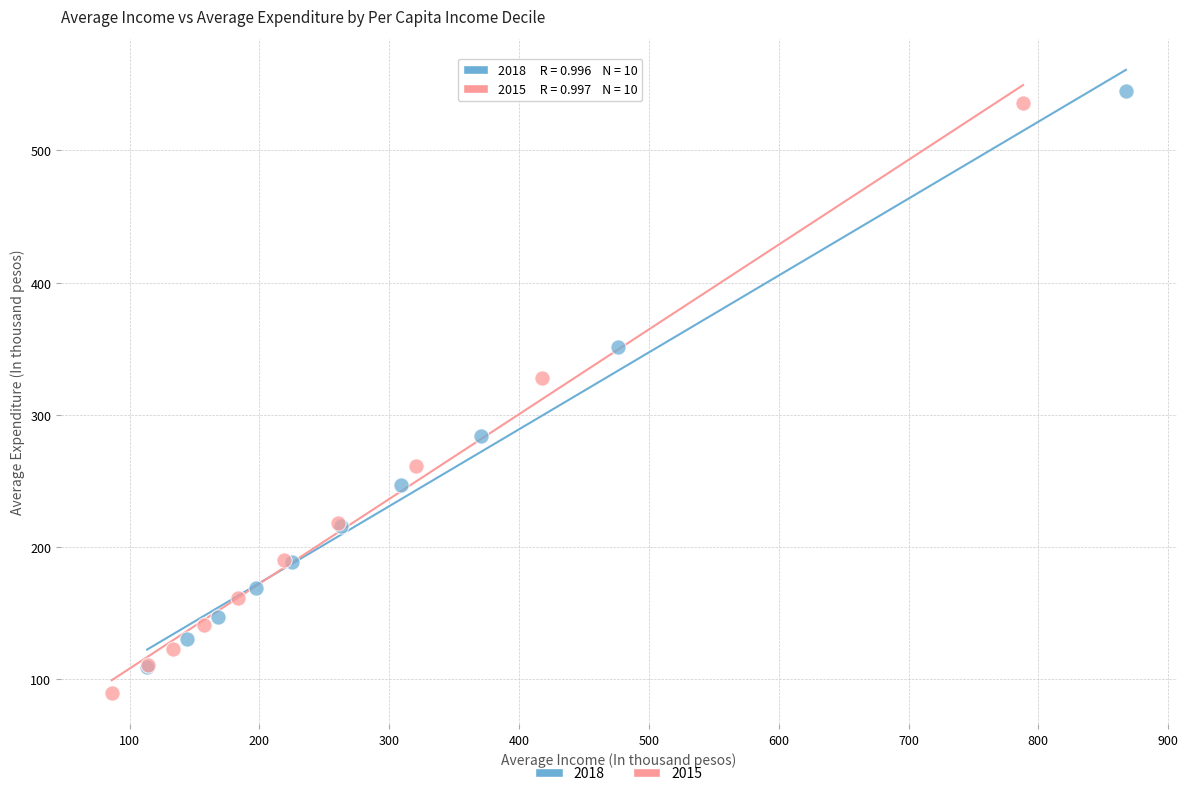

Which series reaches the maximum Y coordinate?

2018